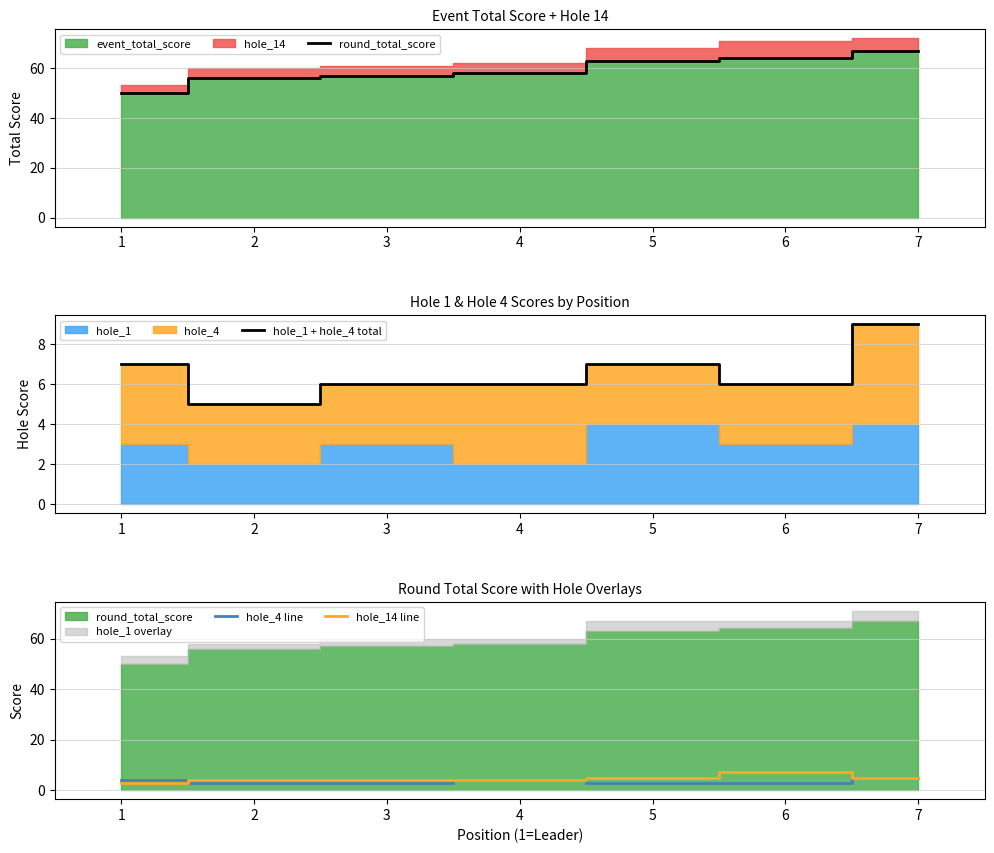

Where is hole_4 line nearest to the value 4?

1